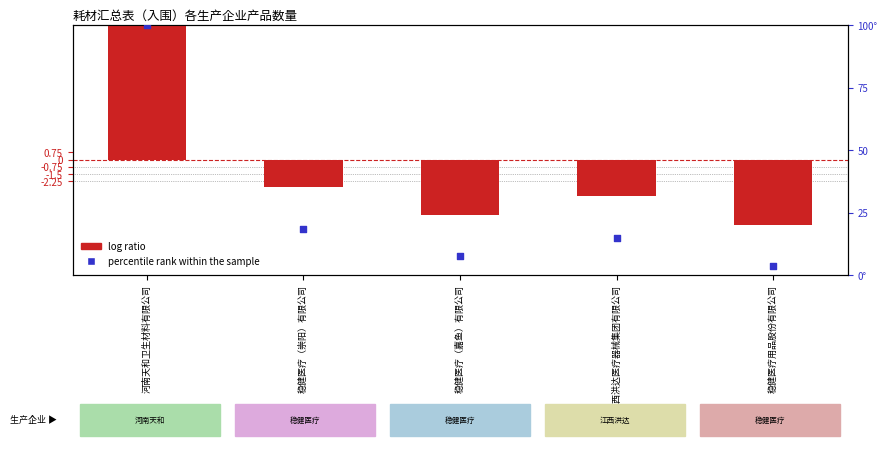

What is the total value across all series at 稳健医疗用品股份有限公司?

-3.1